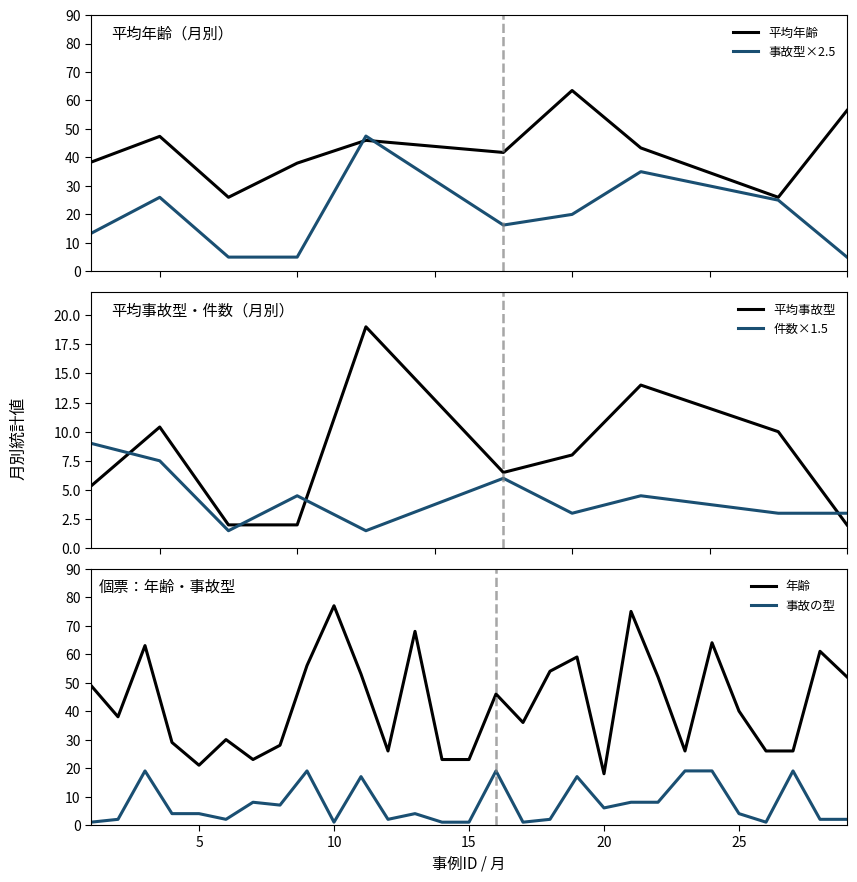

How many interior local valleys does the accident_type series have?

7